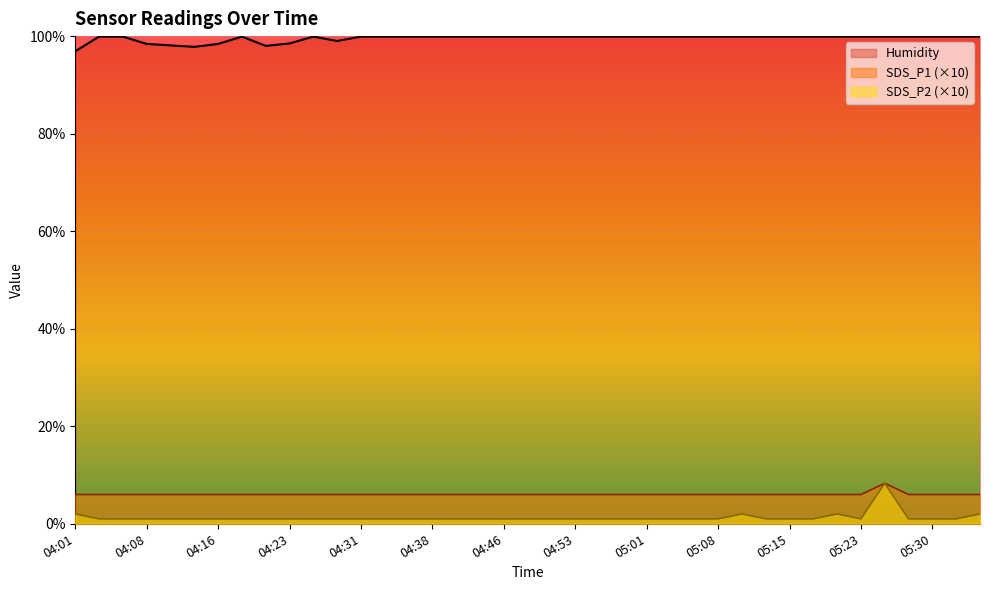

Which series has the largest range (max minus min)?

SDS_P2 (×10)